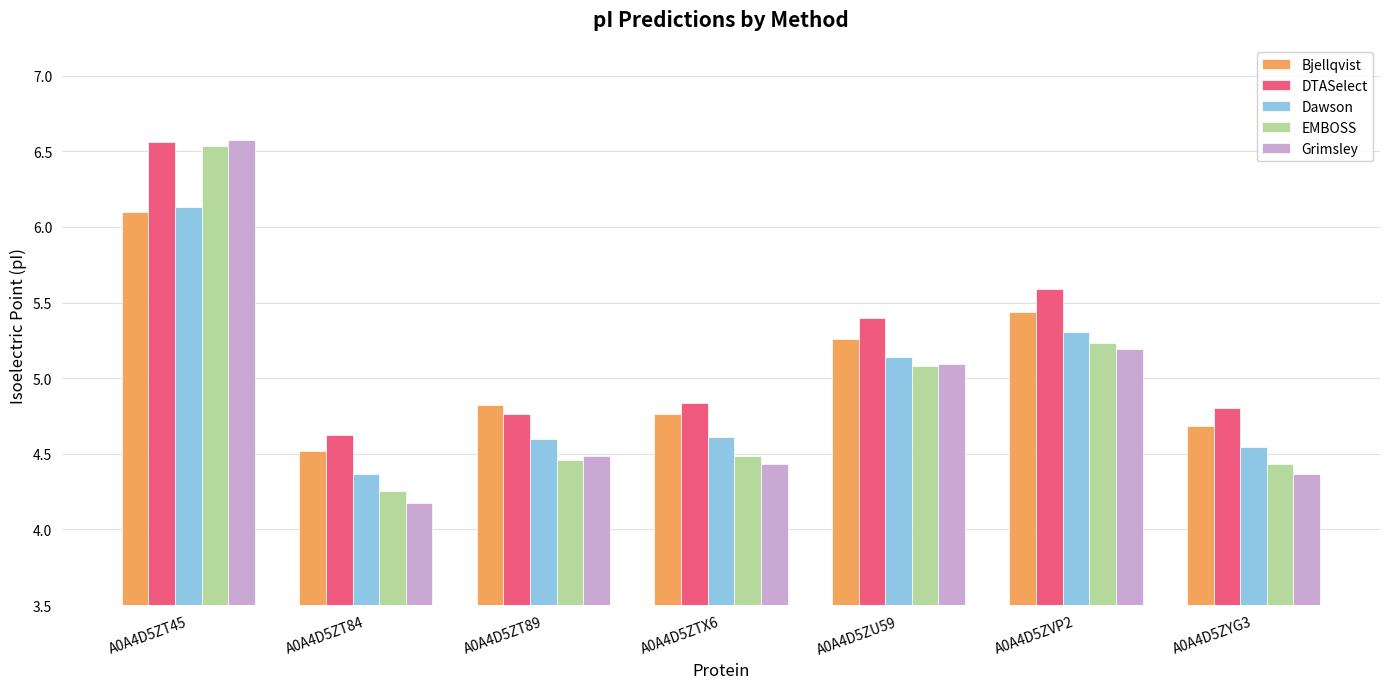

Are the bars horizontal?

No